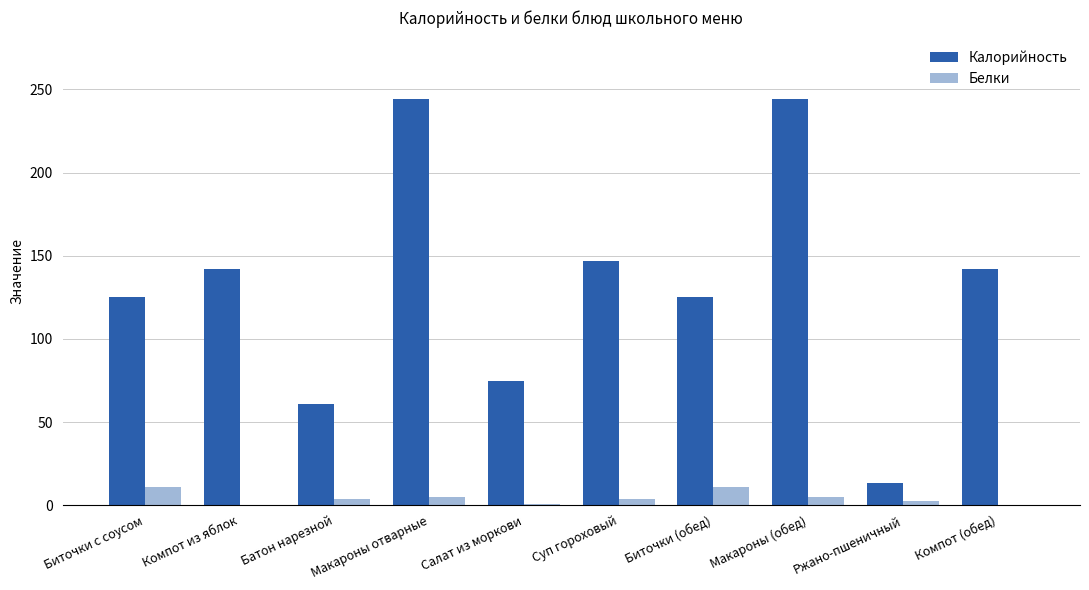

What is the sum of the Белки values at Биточки (обед) and Салат из моркови?

11.8